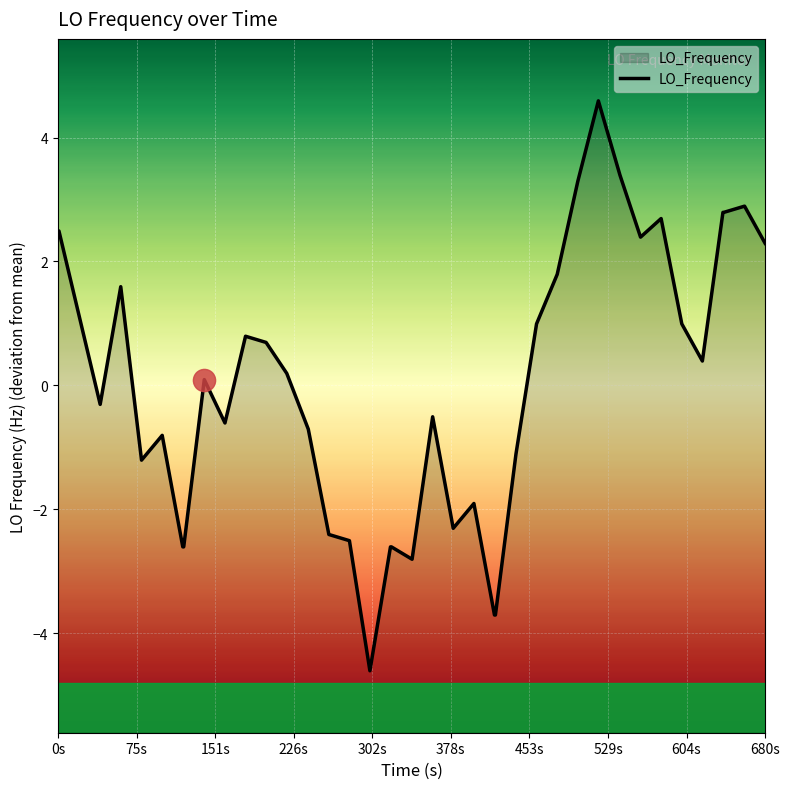

How many interior local peaks (higher than both neighbors) does the data have?

9